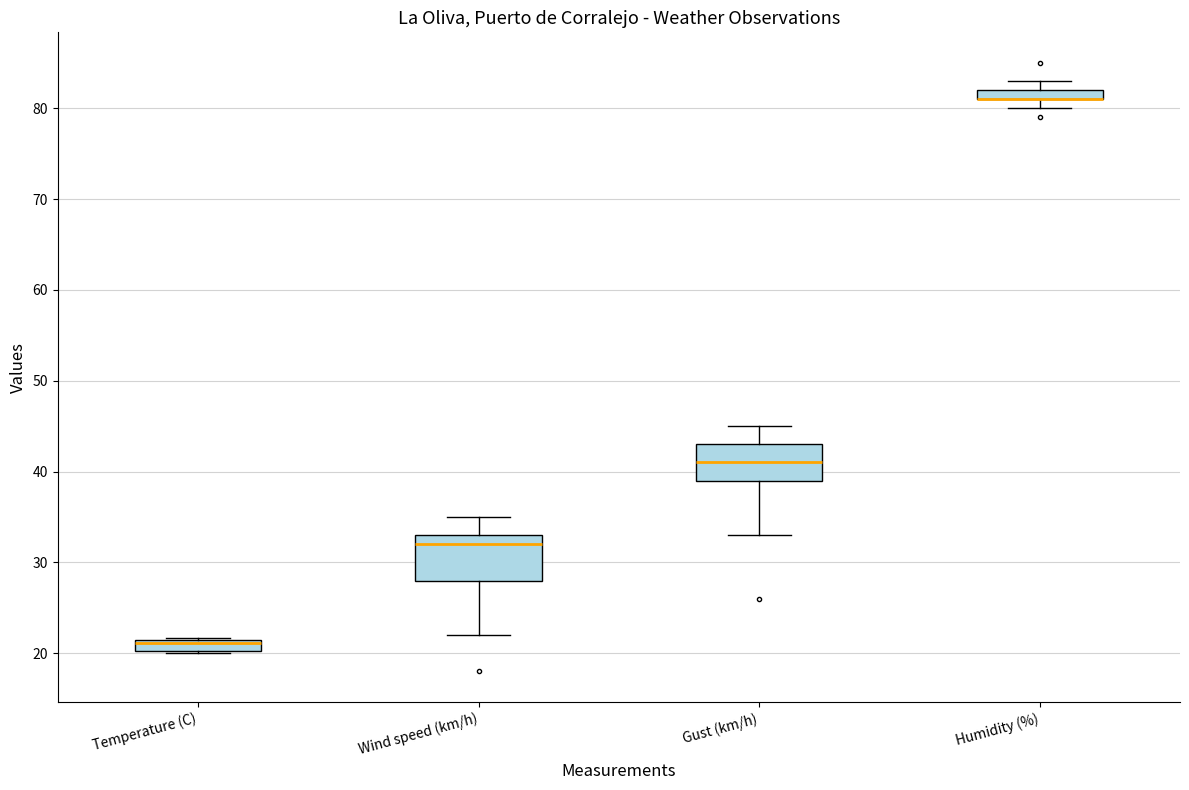

Where does the median line of the box for Temperature (C) sit on the y-axis? The values are not printed on the chart, so give them approximately, as read against the axis.

21